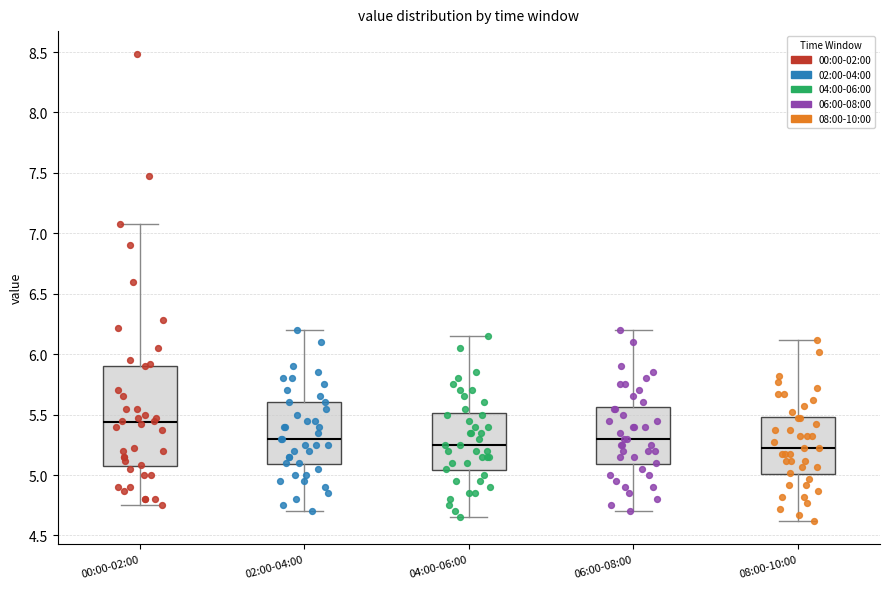

Where is the upper edge of the box for 02:00-04:00 on the y-axis? The values are not printed on the chart, so give them approximately, as read against the axis.

5.60